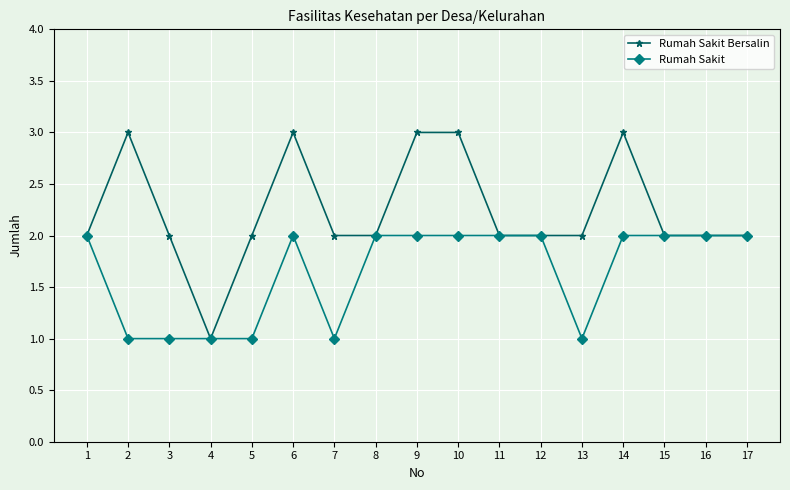

What is the difference between the maximum and second lowest values in the Rumah Sakit Bersalin series?

1